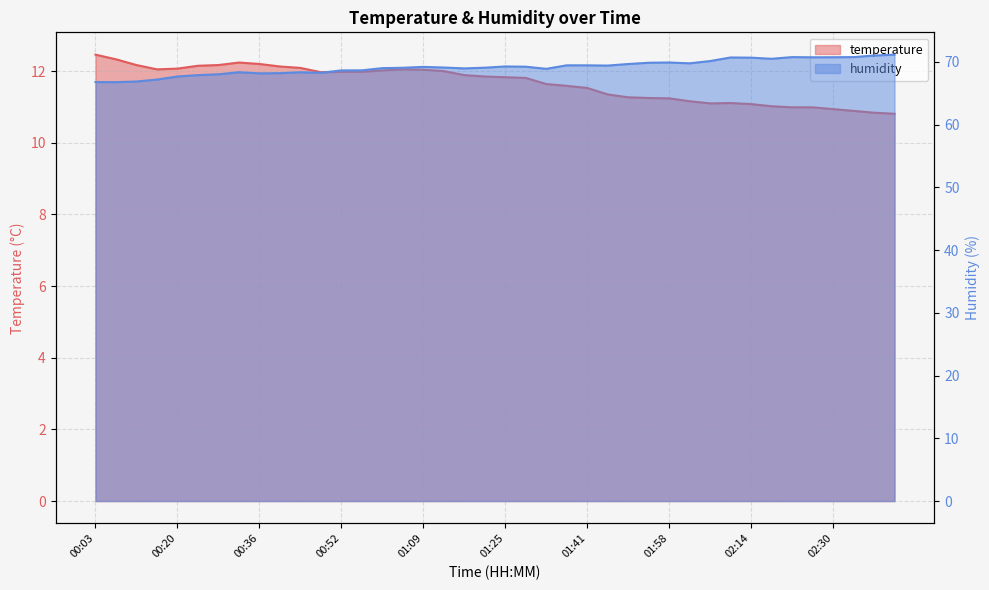

What is the label of the 23rd point from the right?

01:13